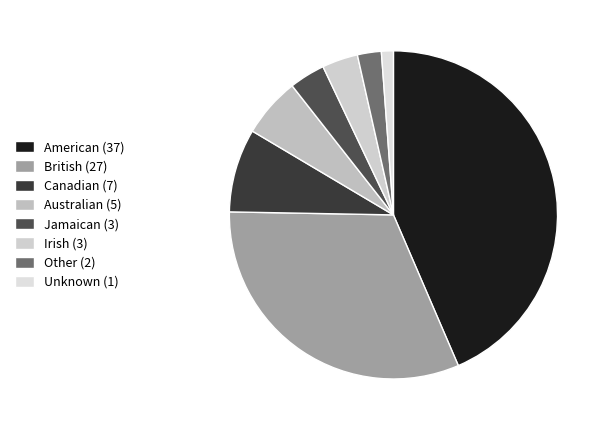

Which slice is the smallest?

Unknown